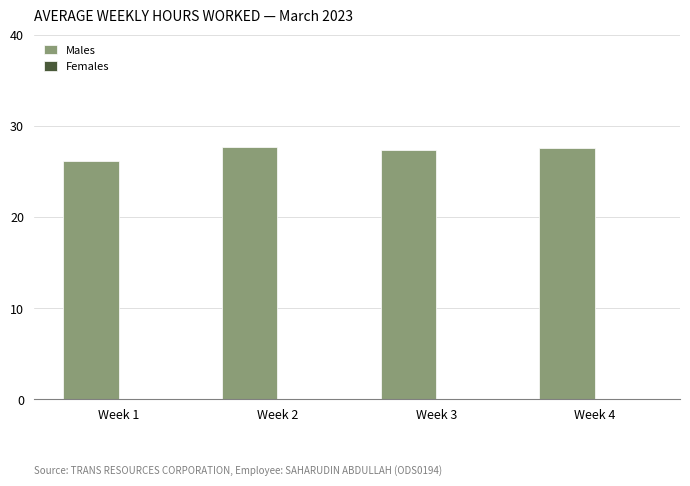

The value at Week 3 is 27.4. True or false?

True